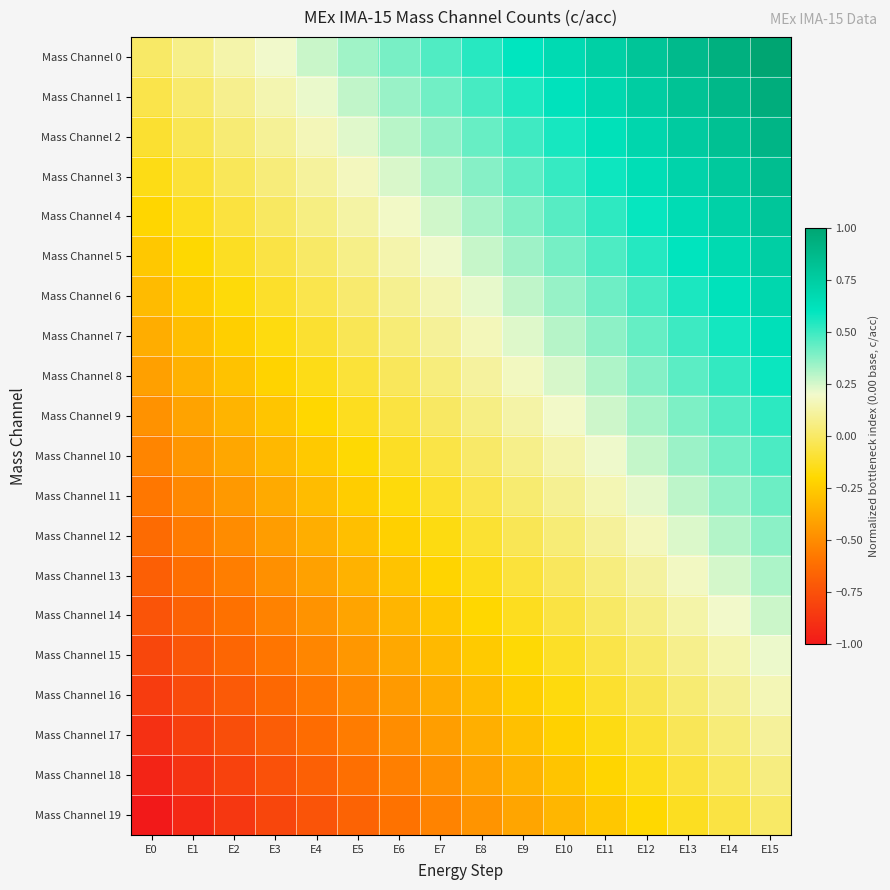

At E6, list the series in order from smallest to largest.

Mass Channel 19, Mass Channel 18, Mass Channel 17, Mass Channel 16, Mass Channel 15, Mass Channel 14, Mass Channel 13, Mass Channel 12, Mass Channel 11, Mass Channel 10, Mass Channel 9, Mass Channel 8, Mass Channel 7, Mass Channel 6, Mass Channel 5, Mass Channel 4, Mass Channel 3, Mass Channel 2, Mass Channel 1, Mass Channel 0